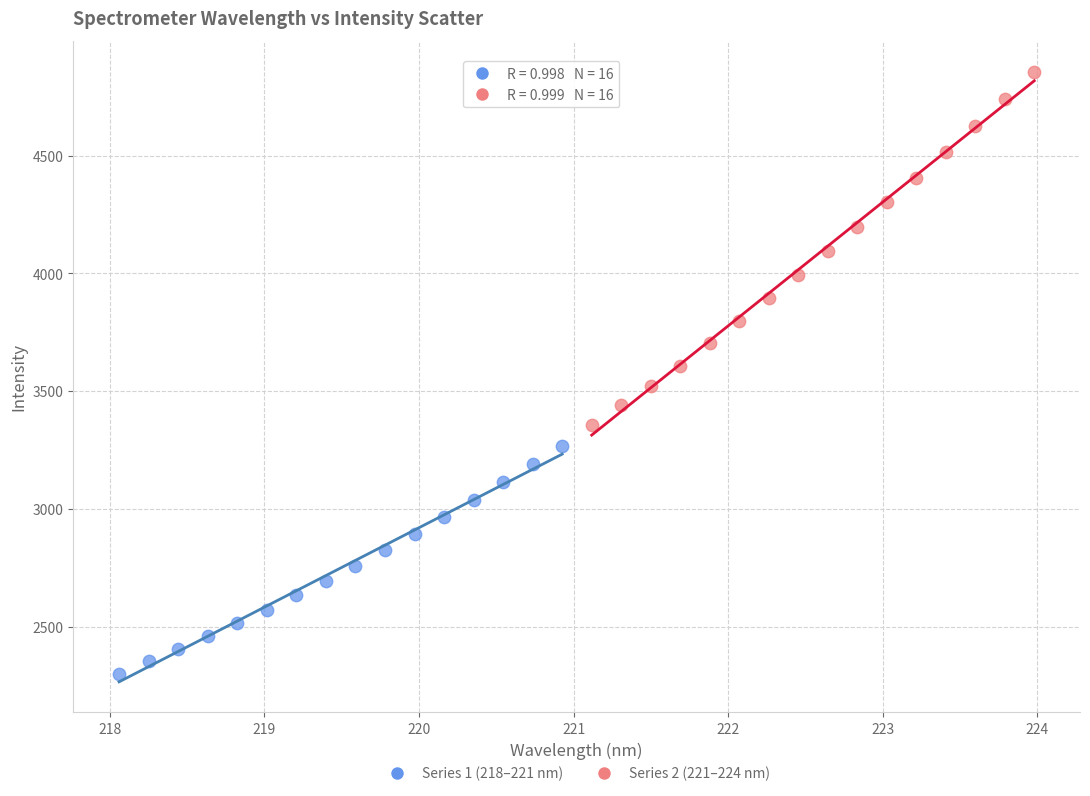

Which series contains the highest Y value?

Series 2 (221–224 nm)